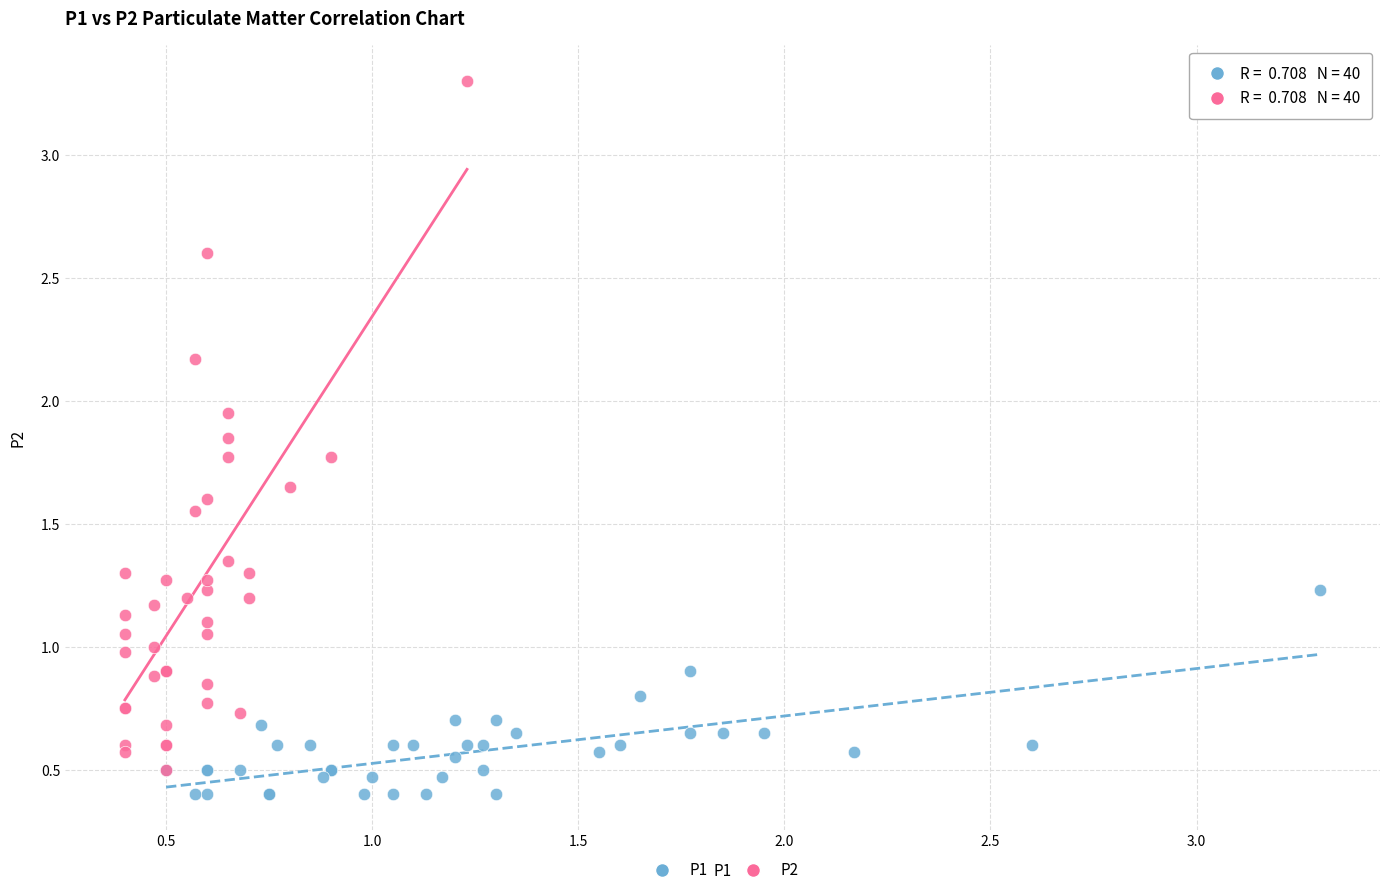

Which series has the widest spread of Y values?

P2